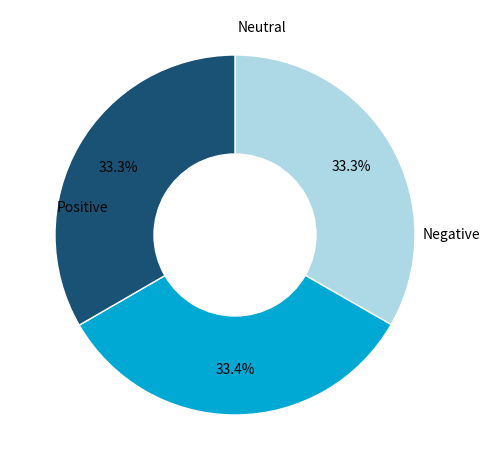

Is there a majority slice in this chart?

No